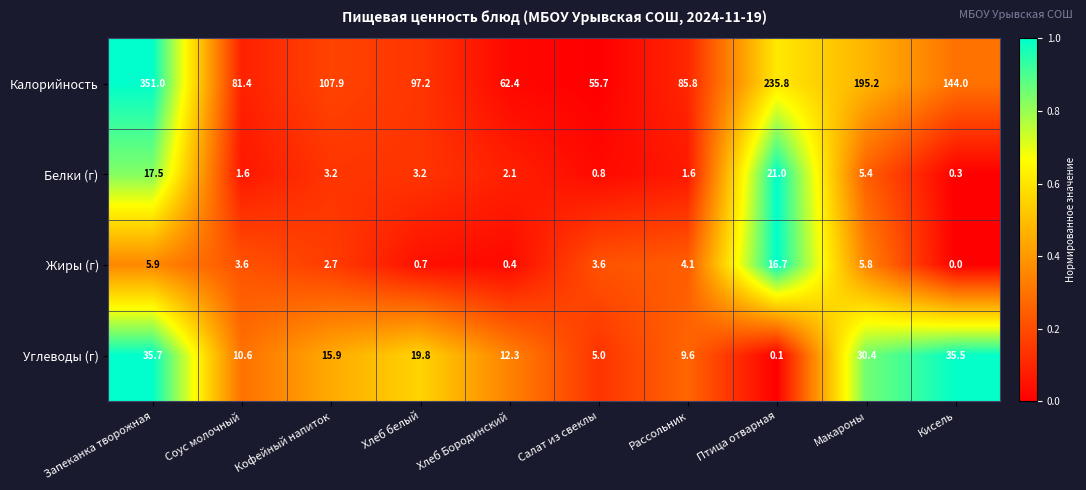

Rank the series by their maximum value, from lowest to highest.

Жиры (г), Белки (г), Углеводы (г), Калорийность